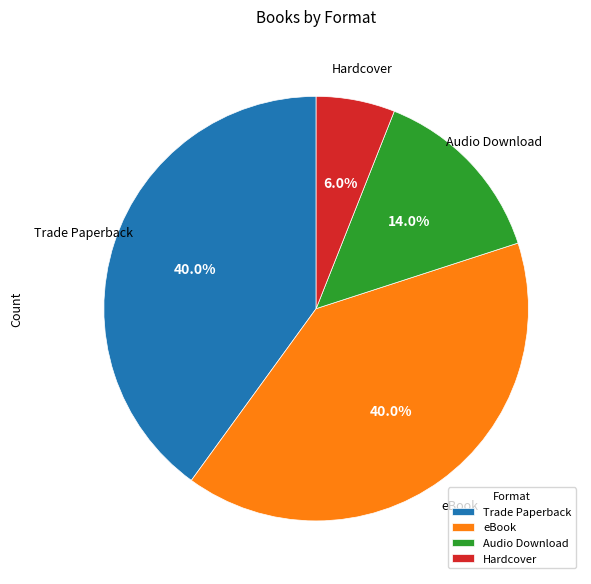

Count the number of slices in the pie.

4